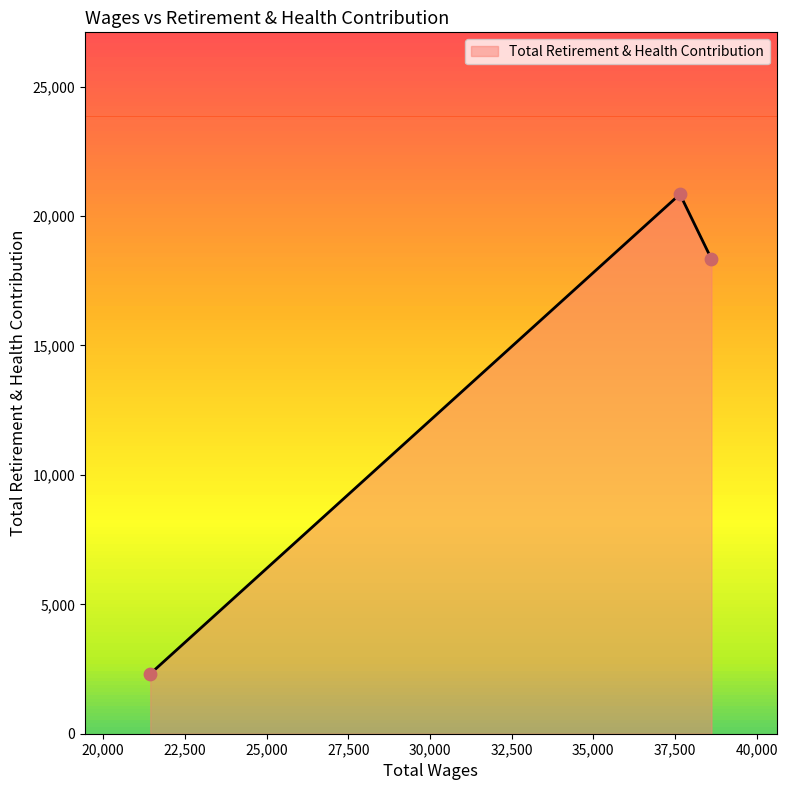

What is the average value?

13832